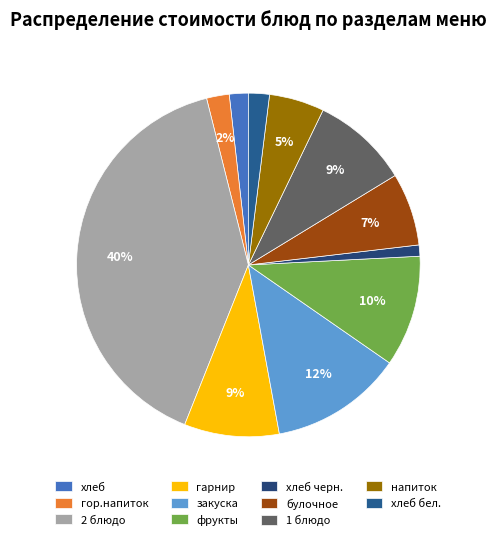

Count the number of slices in the pie.

11